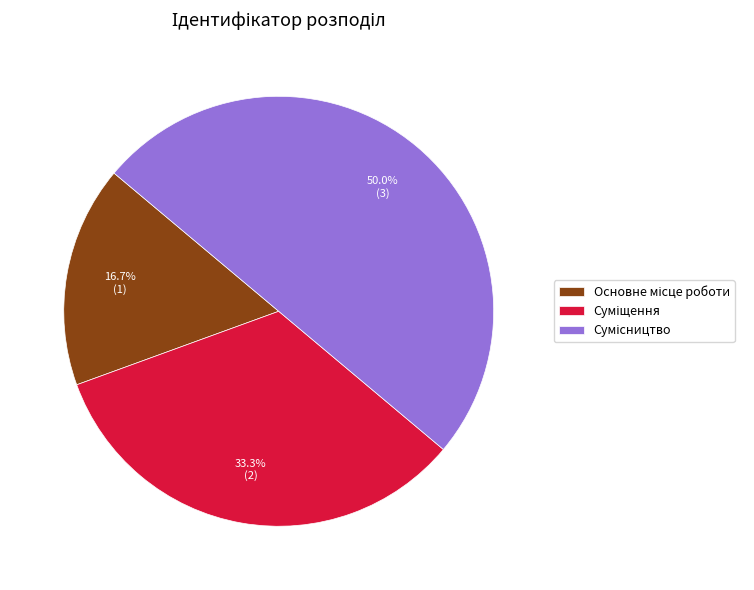

Between Сумісництво and Основне місце роботи, which is larger?

Сумісництво